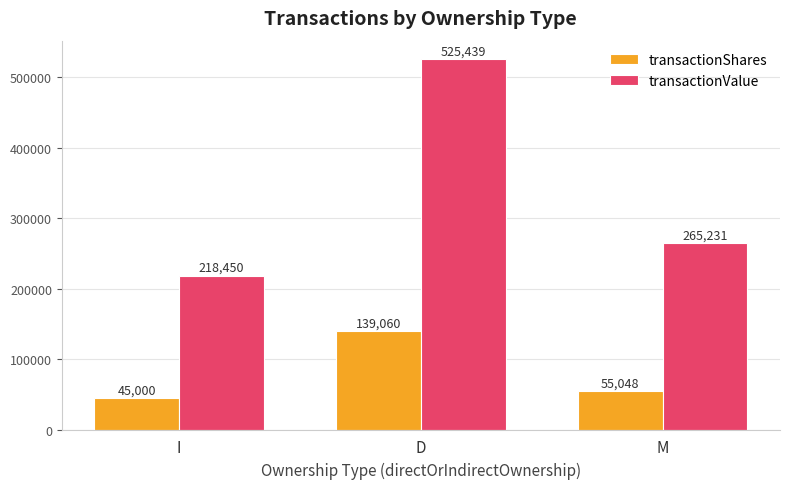

True or false: transactionValue has a value of 100375 at I.

False